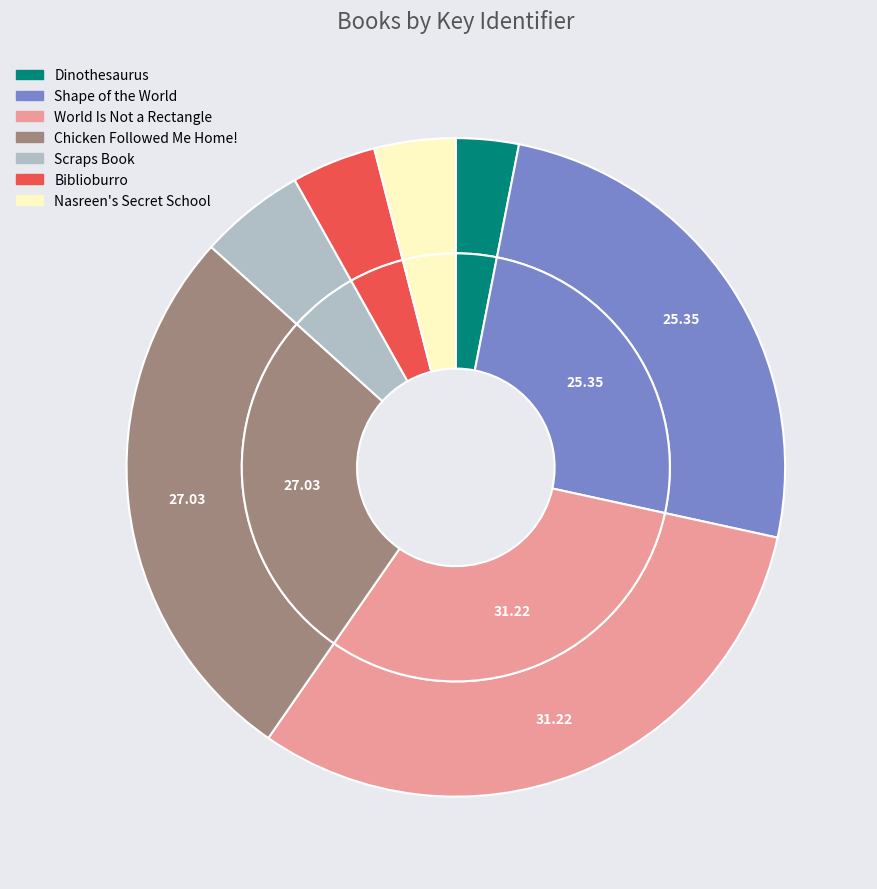

The Shape of the World slice represents 25% of the pie. True or false?

True